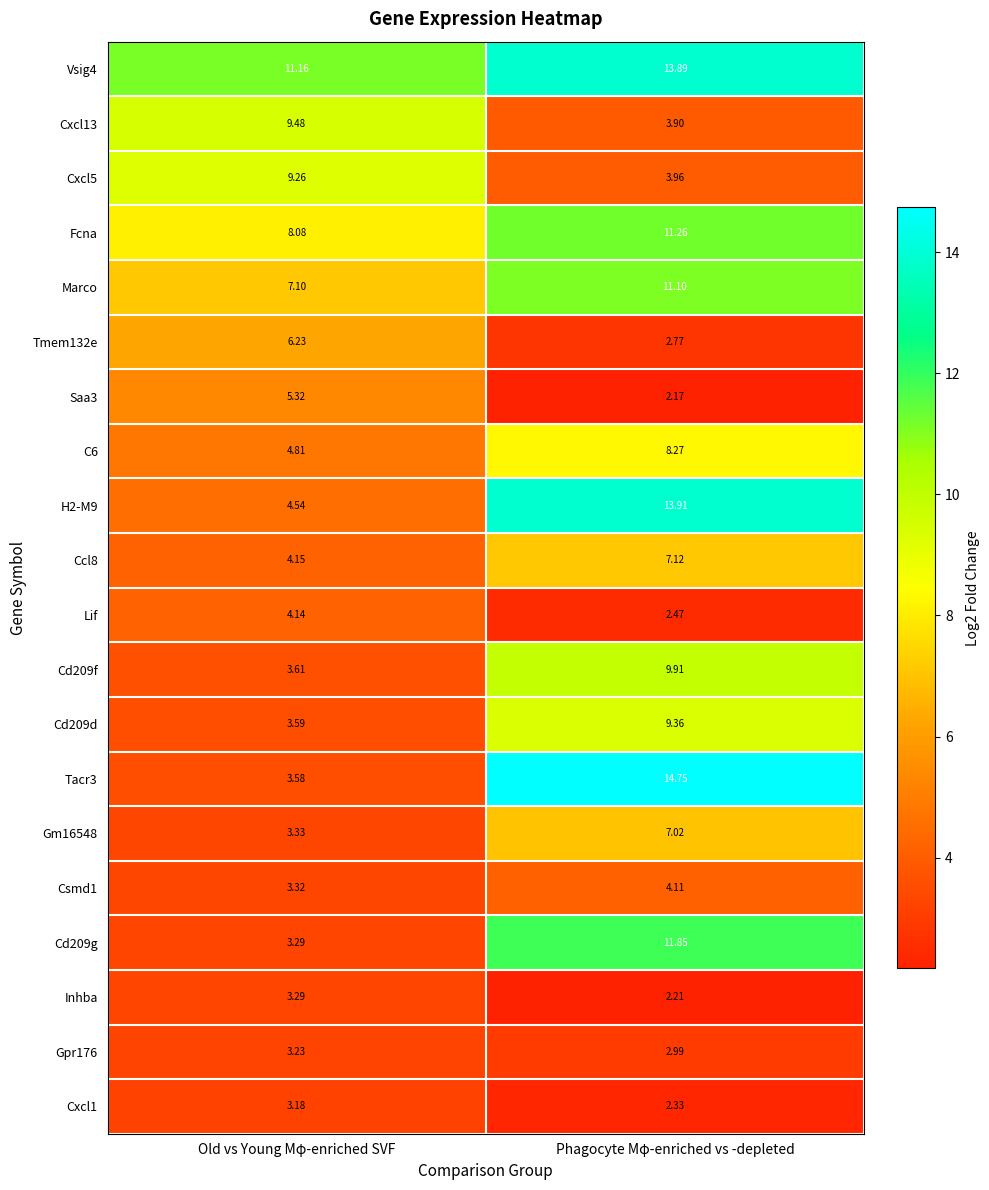

Where is Vsig4 nearest to the value 12?

Old vs Young Mφ-enriched SVF